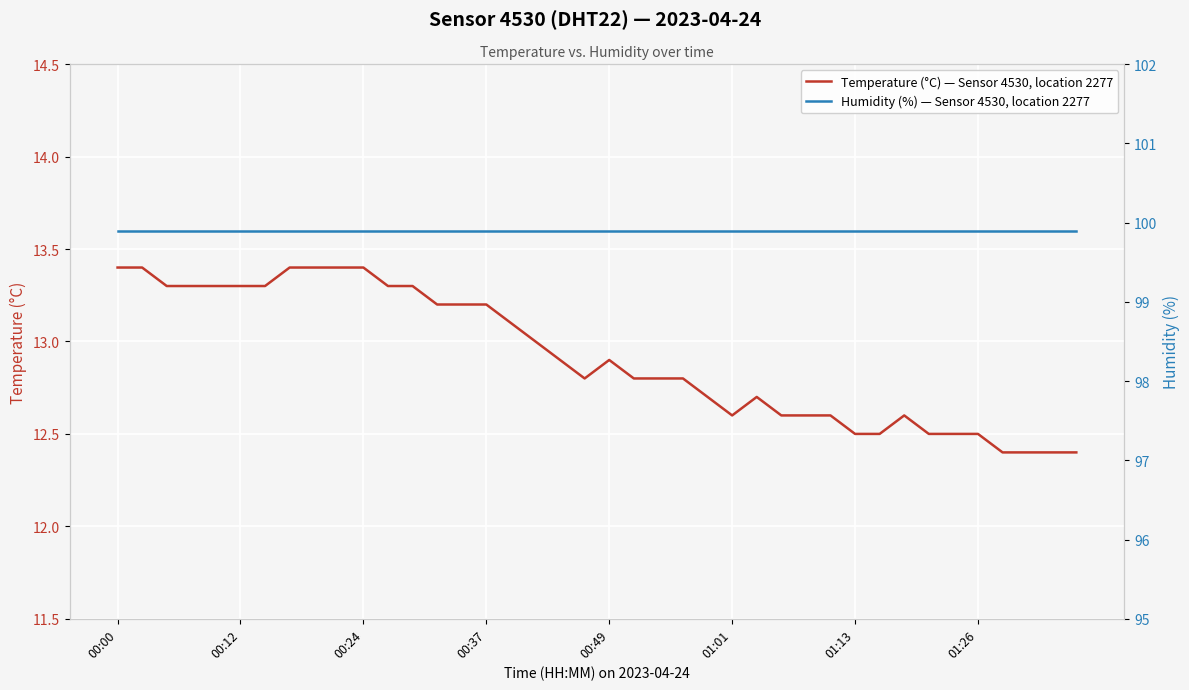

Is it true that Temperature (°C) — Sensor 4530, location 2277 equals 12.5 at 01:13?

True